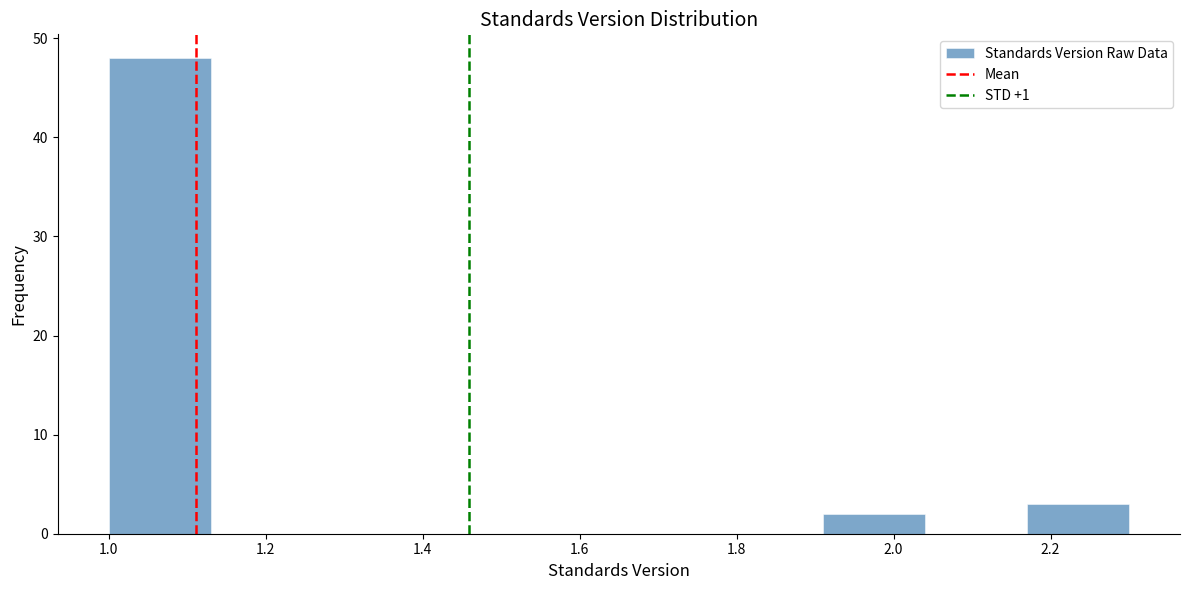

Over which range of the x-axis is the bar tallest?

1.00 to 1.13